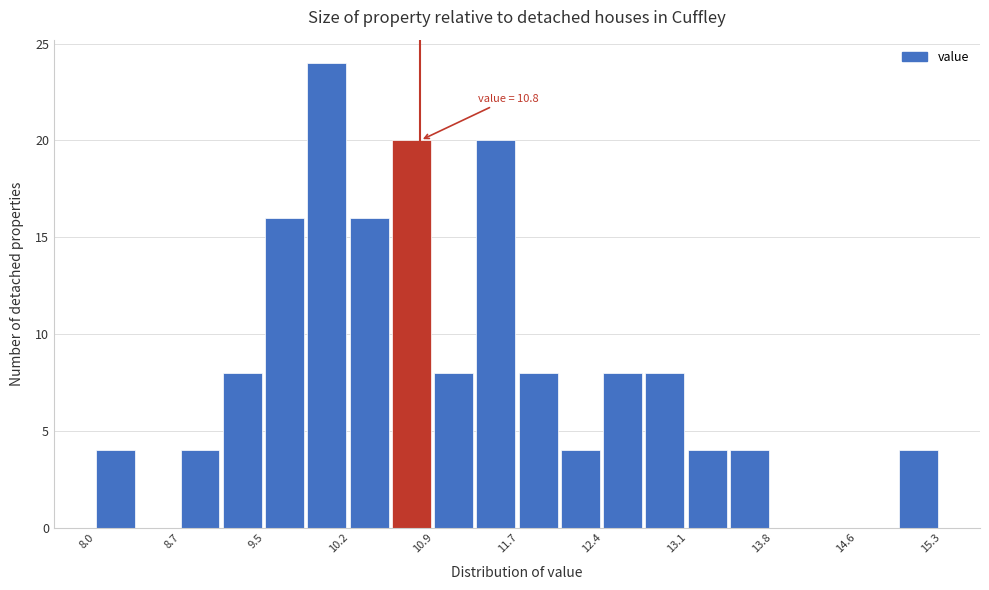

Read against the x-axis, roughly where is the centre of the tallest bar?

10.0